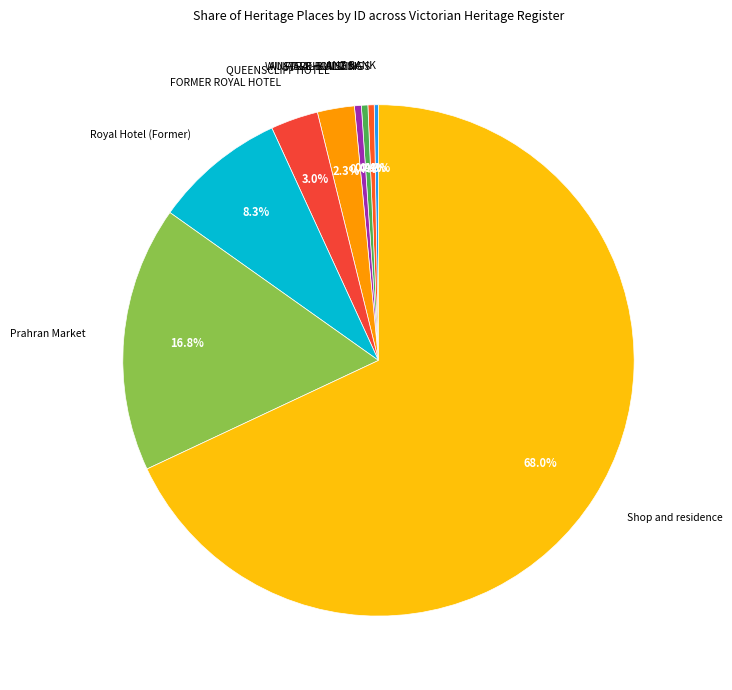

Which has a higher value, FORMER ROYAL HOTEL or Prahran Market?

Prahran Market